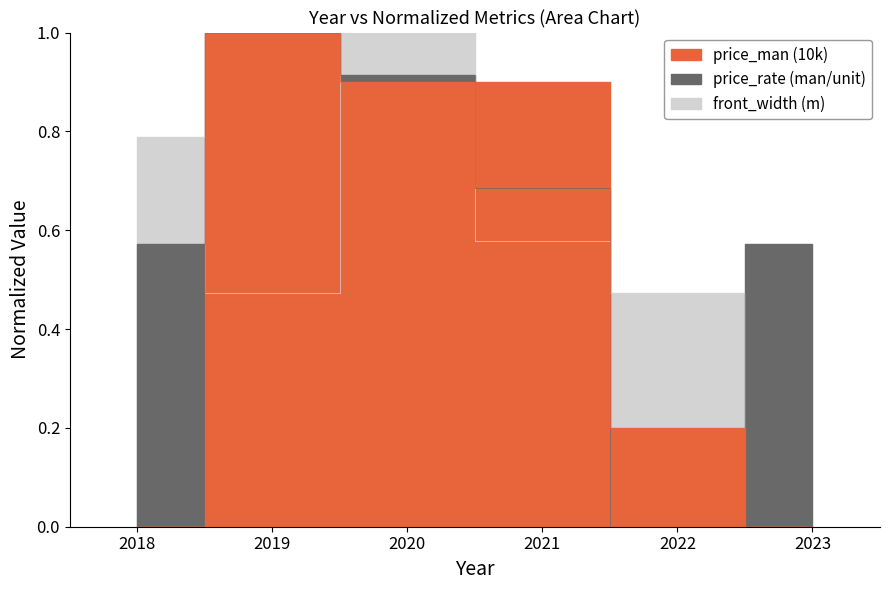

Which series has the largest range (max minus min)?

price_man (10k)